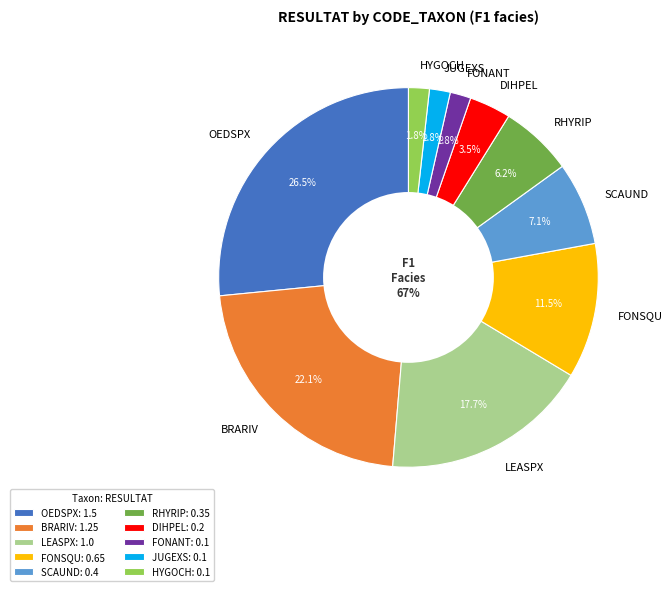

What is the smallest slice in the pie chart?

FONANT